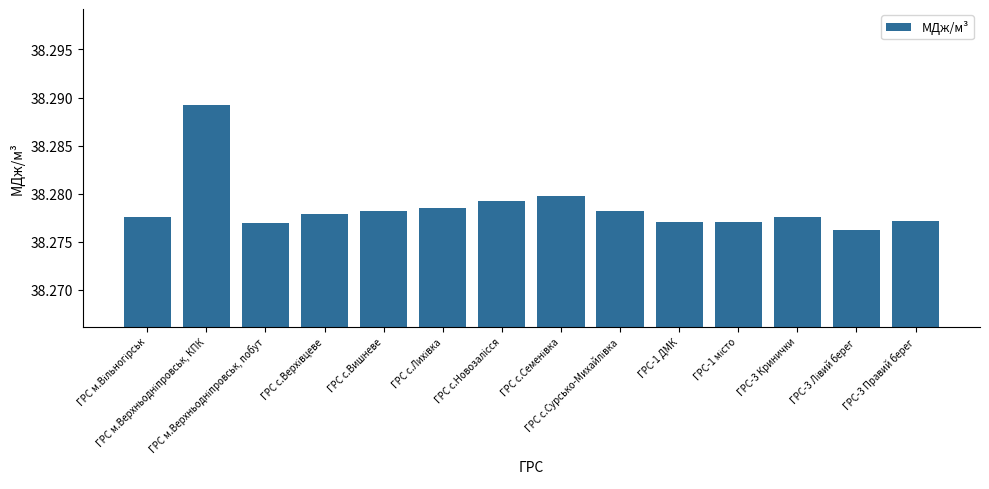

How many data points does each series have?

14